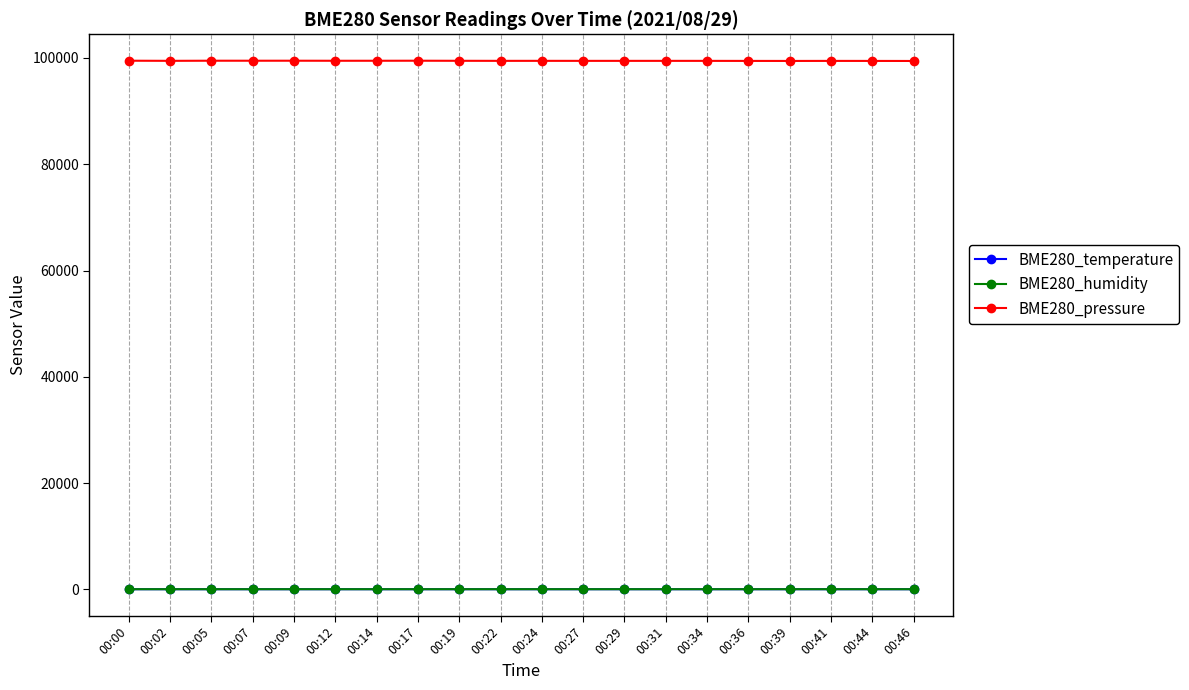

Is it true that BME280_pressure equals 99462.6 at 00:24?

True